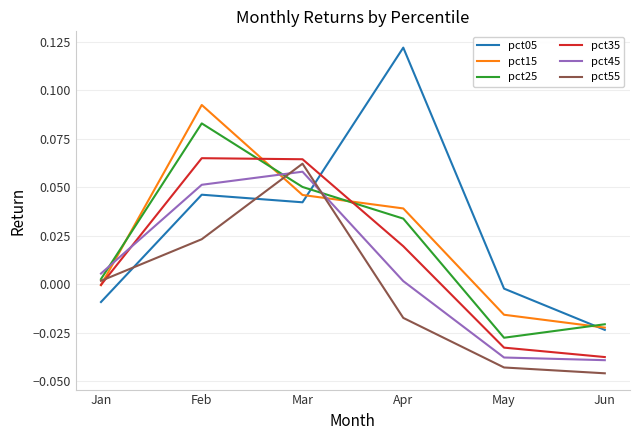

How many values in the pct25 series are below 0?

2